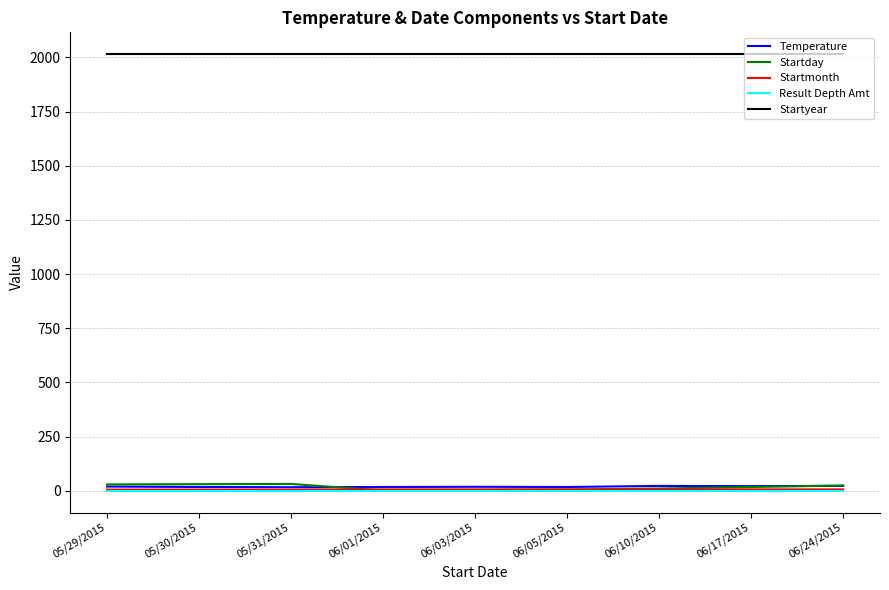

Which series has the largest total across all categories?

Startyear